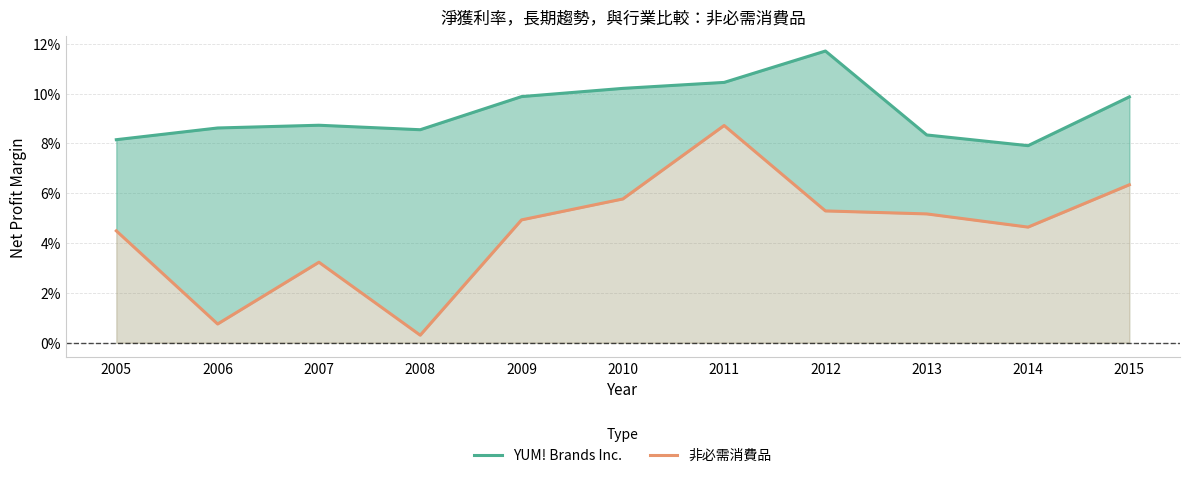

What is the value of the 非必需消費品 point at the 6th from the left?

0.1